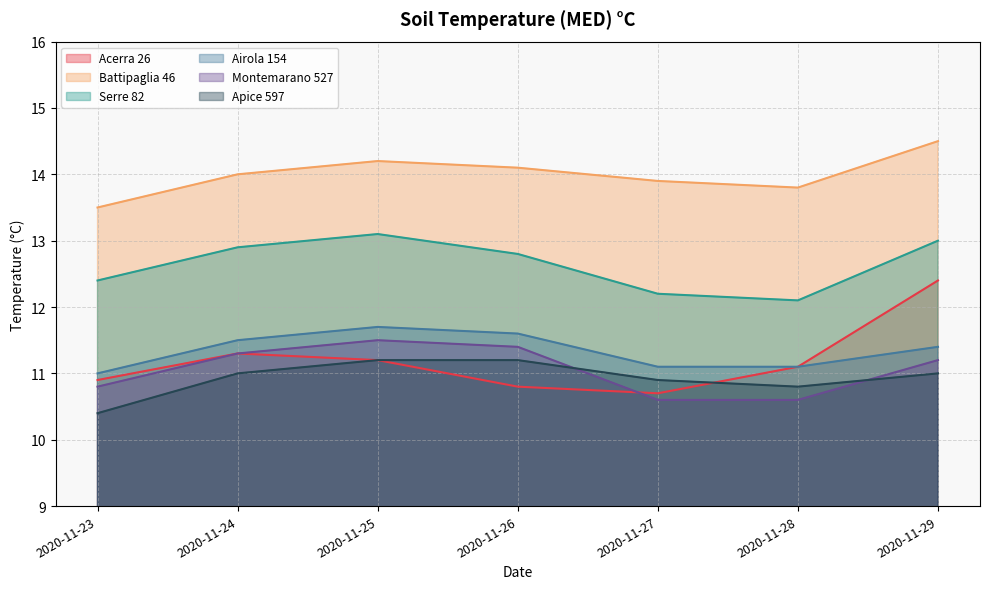

Reading left to right, what are all the values shown in this chart?

Acerra 26: 10.9	11.3	11.2	10.8	10.7	11.1	12.4
Battipaglia 46: 13.5	14.0	14.2	14.1	13.9	13.8	14.5
Serre 82: 12.4	12.9	13.1	12.8	12.2	12.1	13.0
Airola 154: 11.0	11.5	11.7	11.6	11.1	11.1	11.4
Montemarano 527: 10.8	11.3	11.5	11.4	10.6	10.6	11.2
Apice 597: 10.4	11.0	11.2	11.2	10.9	10.8	11.0